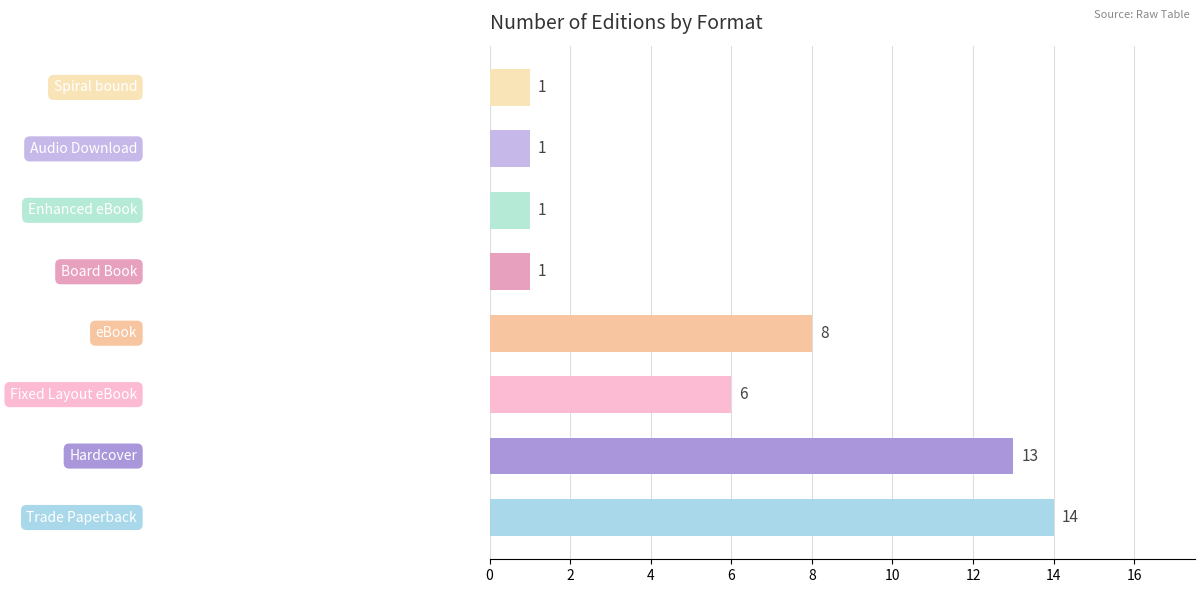

Reading bottom to top, transcribe all the data shown in this chart.

14	13	6	8	1	1	1	1